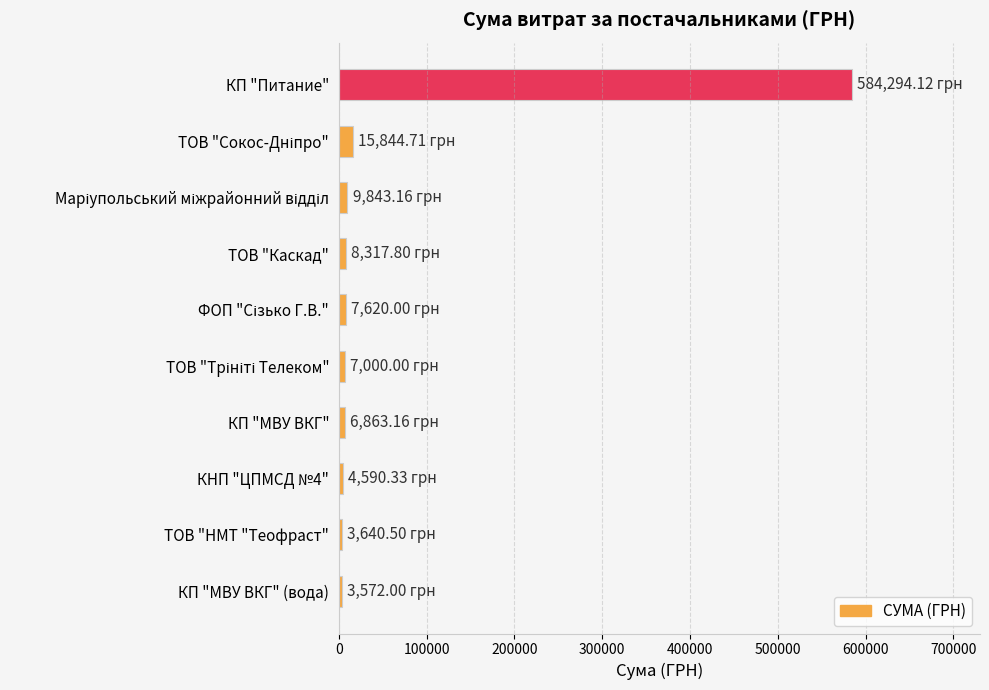

What is the difference between the maximum and minimum values?

580722.1